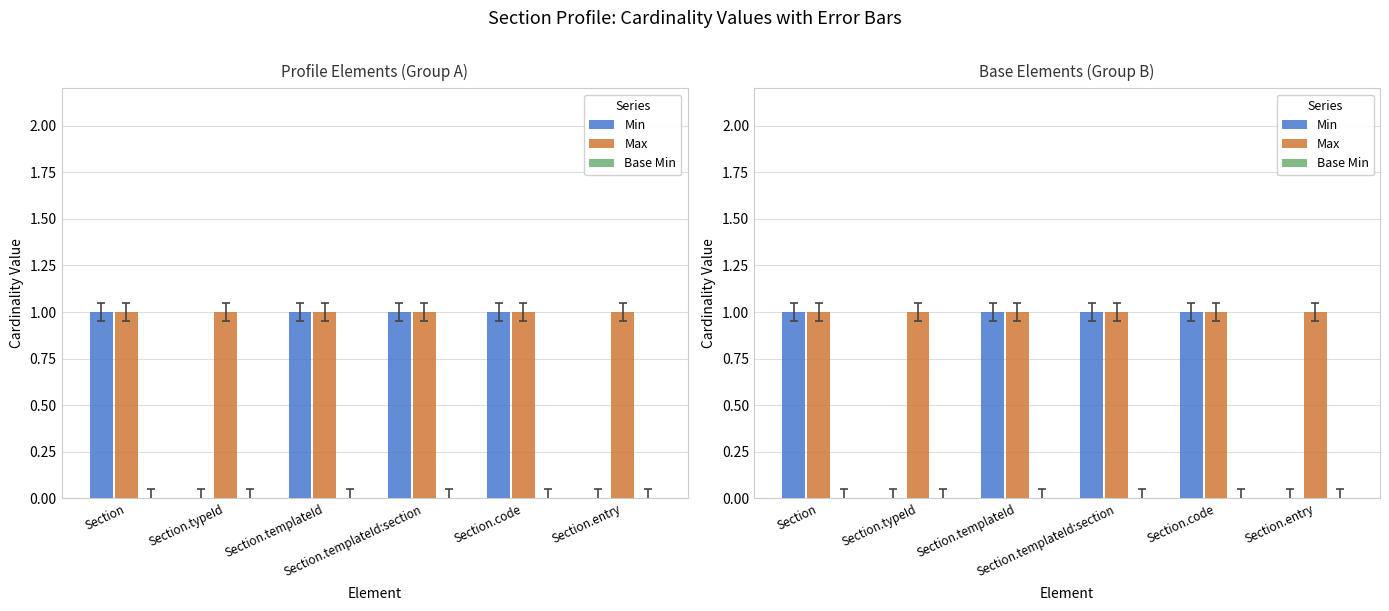

Rank the series at Section.templateId:section from lowest to highest value.

Base Min, Min, Max